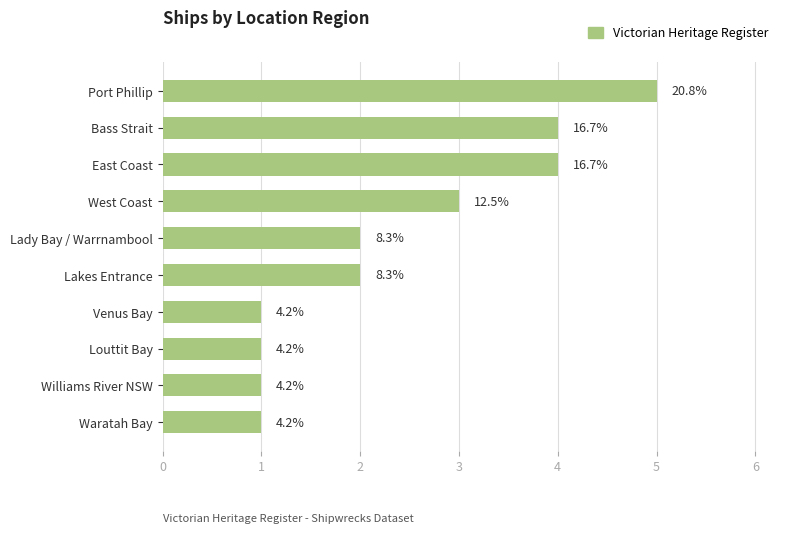

What is the sum of the values at West Coast and Bass Strait?

7